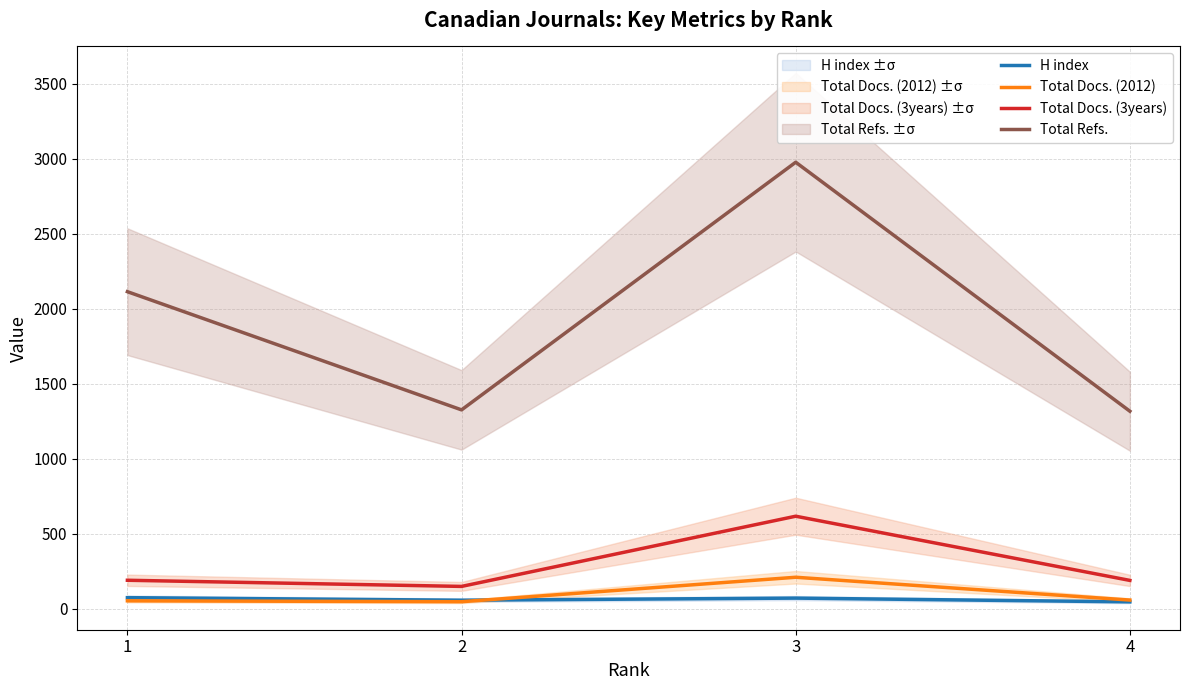

The value of Total Refs. at 3 is 2976. True or false?

True